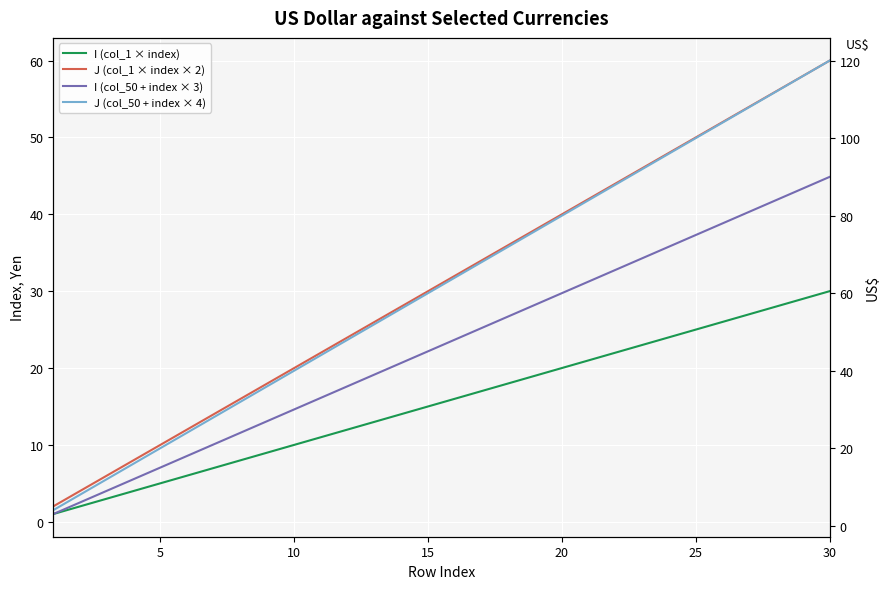

Count the number of categories in the chart.

30